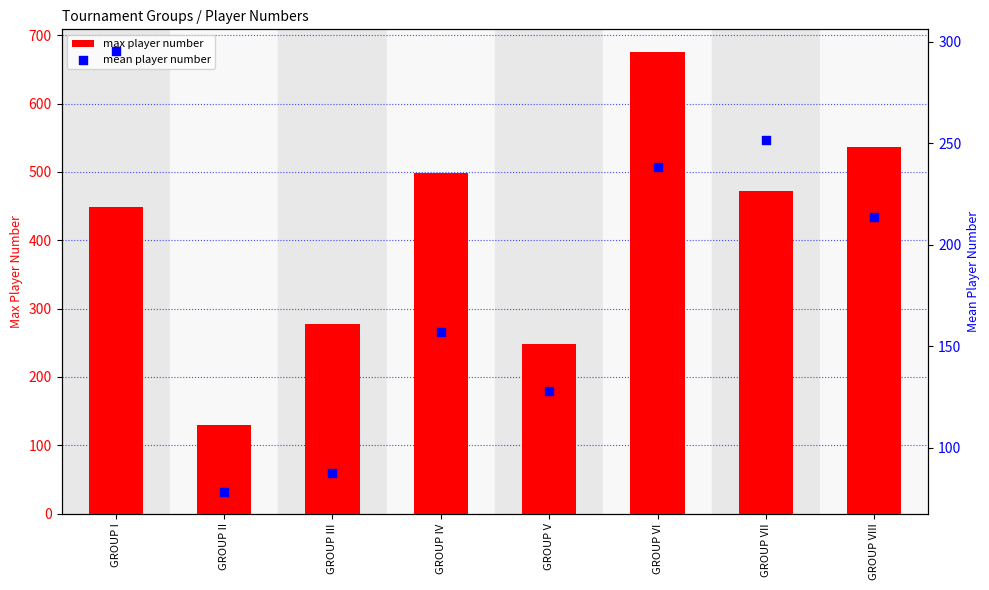

At which category is the sum across all series the highest?

GROUP VI